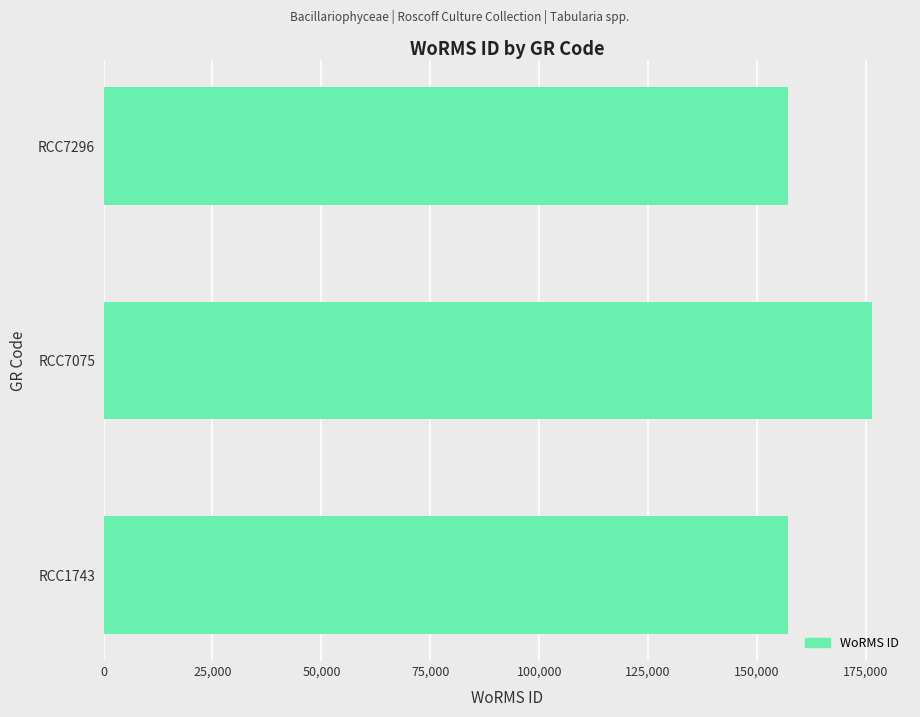

How many distinct data groups are displayed?

1